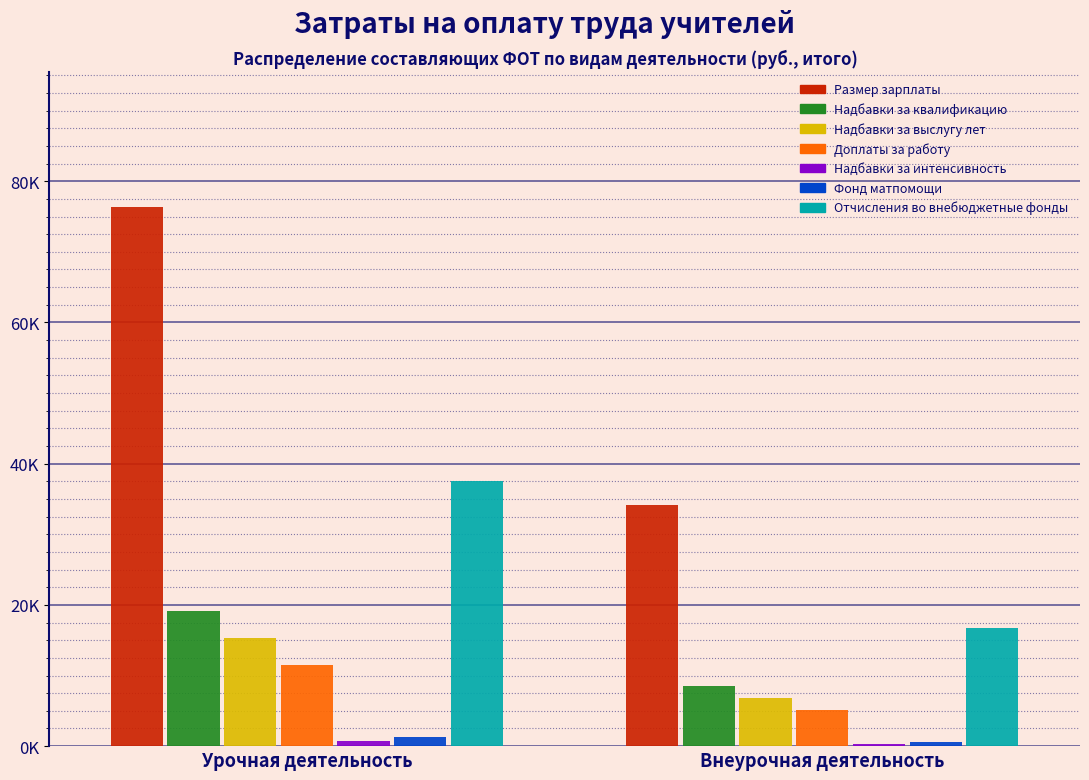

Does the chart contain stacked bars?

No